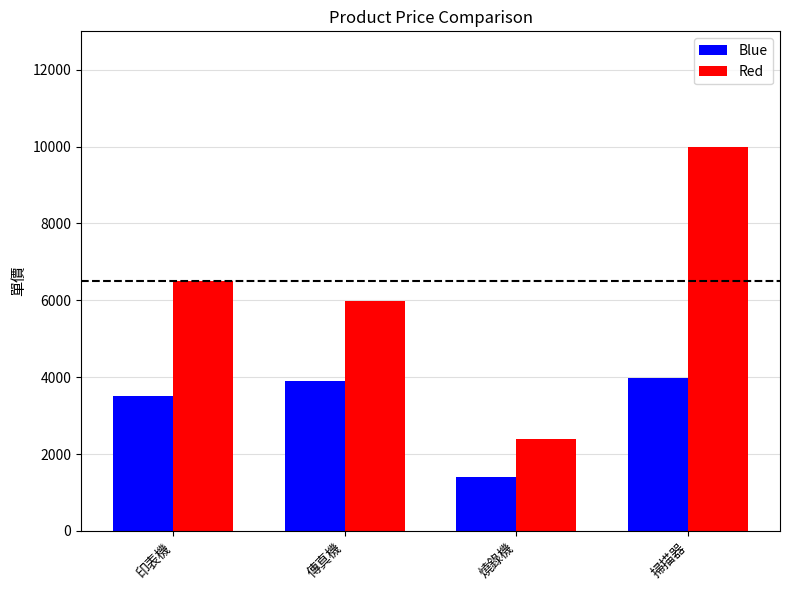

What is the maximum value for Red?

9990